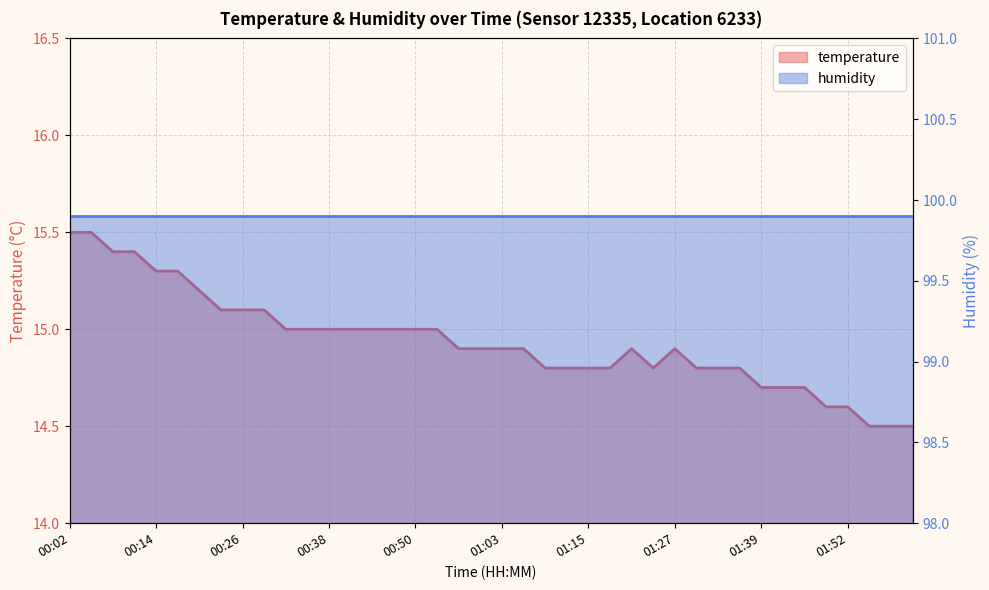

The chart shows a value of 23.0 at 01:09. True or false?

False